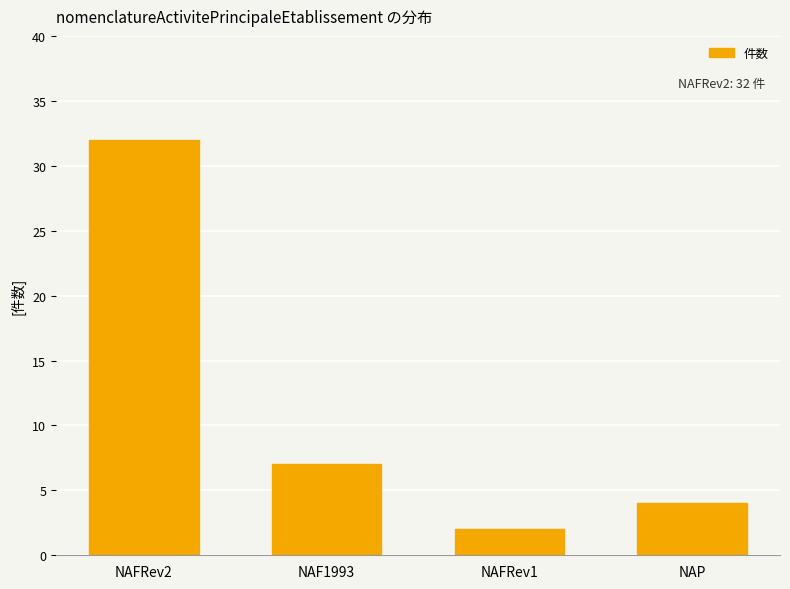

Reading left to right, list all the values displayed in this chart.

NAFRev2=32	NAF1993=7	NAFRev1=2	NAP=4